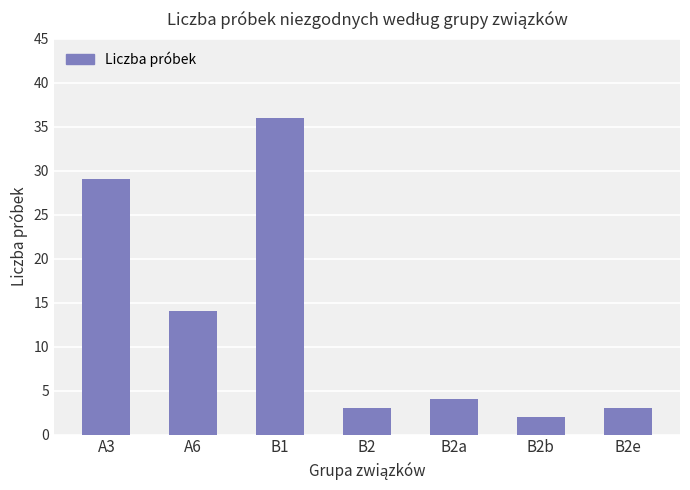

Approximately how many times larger is the value at A6 compared to A3?

0.5